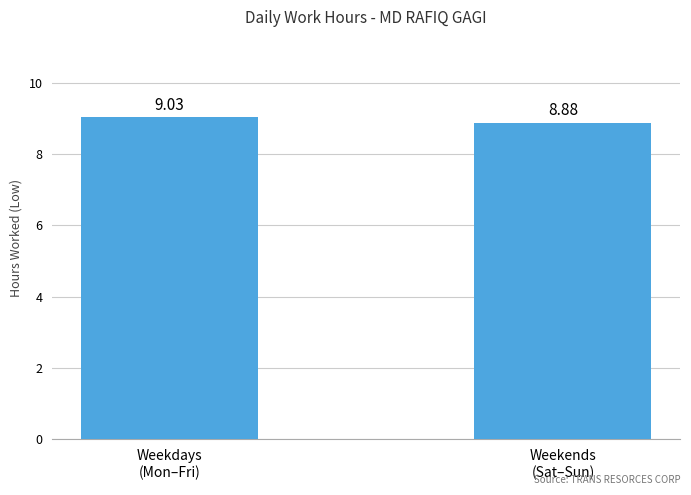

Where does the data first go above 9?

Weekdays
(Mon–Fri)